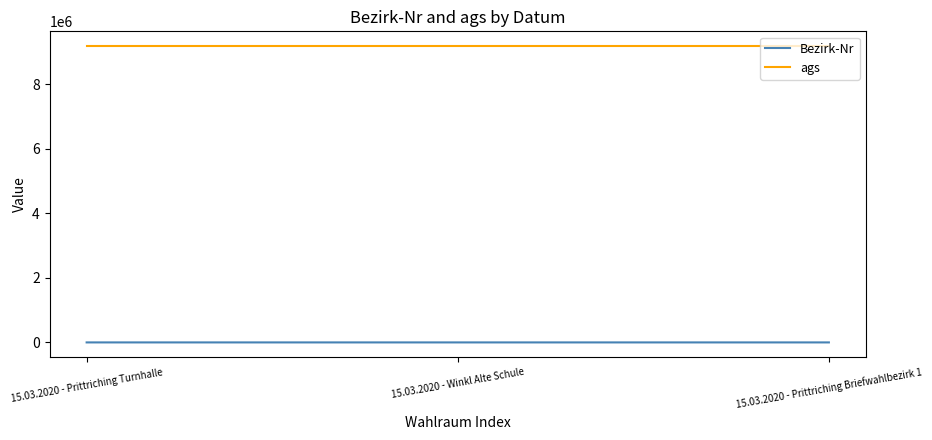

At 15.03.2020 - Winkl Alte Schule, list the series in order from smallest to largest.

Bezirk-Nr, ags